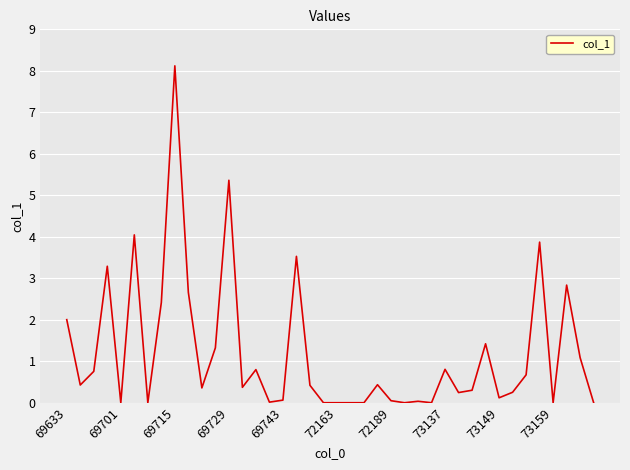

What is the maximum value shown in the chart?

8.1